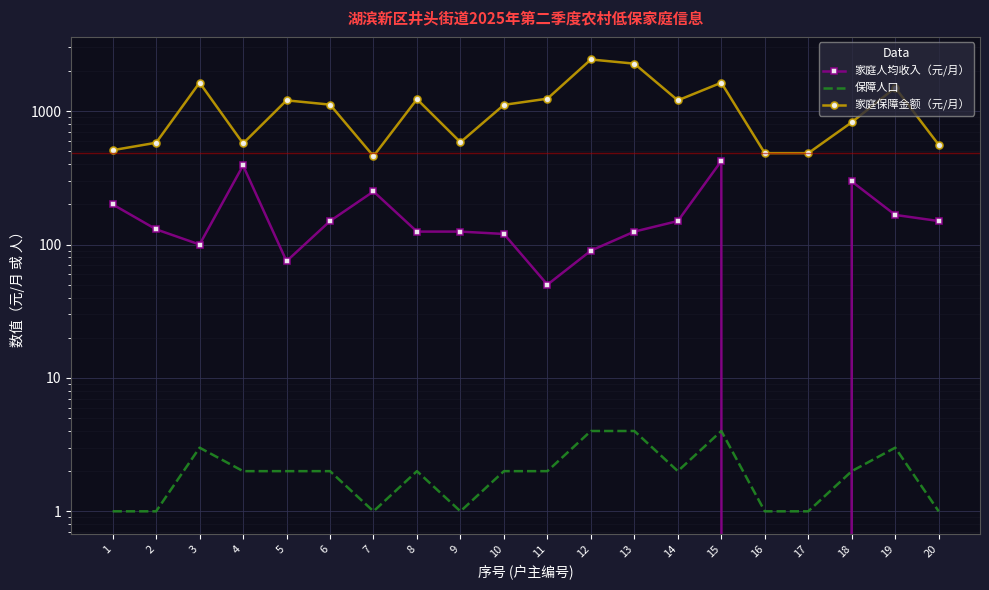

List the labels in order of 保障人口 value, largest first.

12, 13, 15, 3, 19, 4, 5, 6, 8, 10, 11, 14, 18, 1, 2, 7, 9, 16, 17, 20